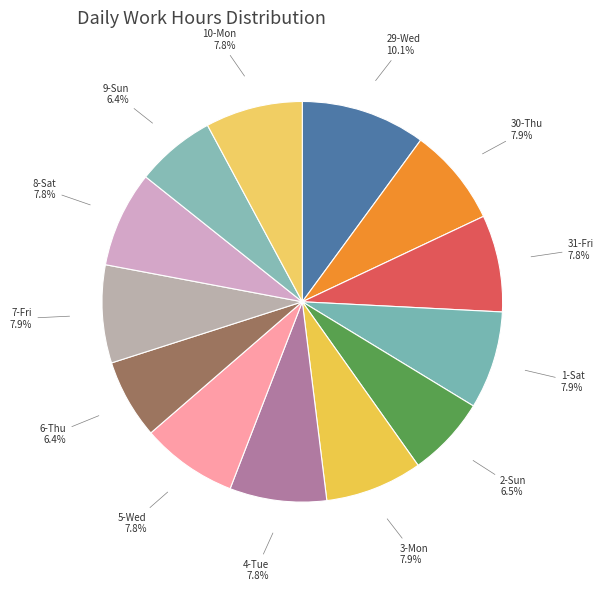

How many segments does this pie chart have?

13